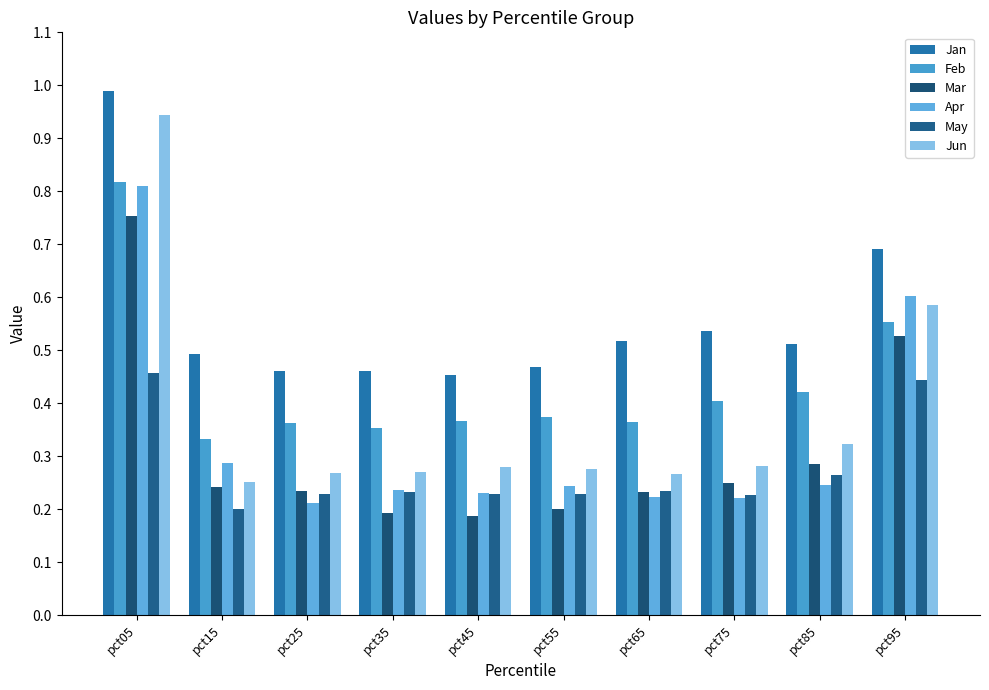

Which series has the largest total across all categories?

Jan